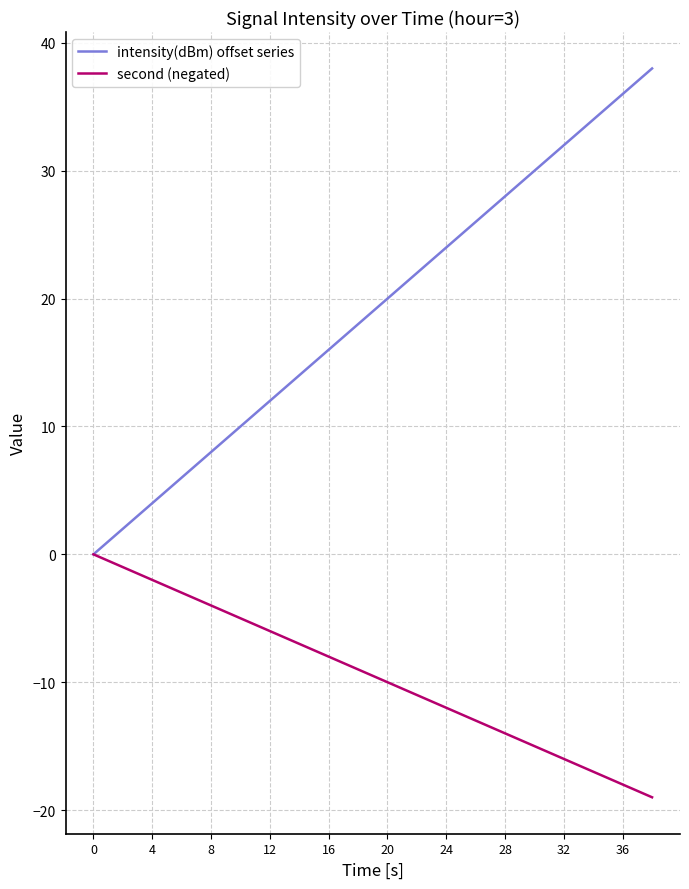

How many negative values does the second (negated) series have?

19